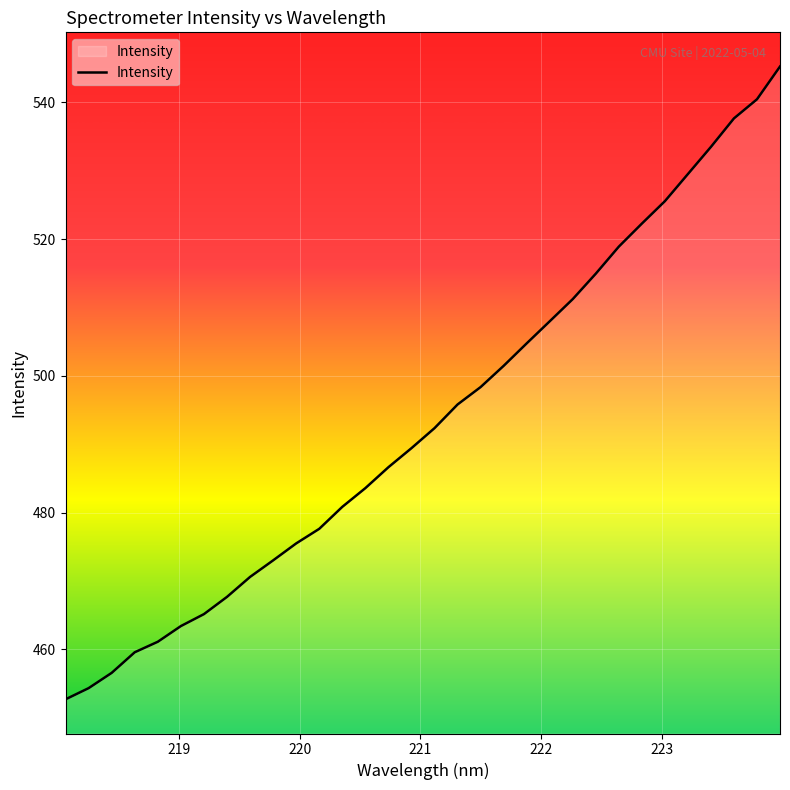

What is the smallest value displayed?

452.7